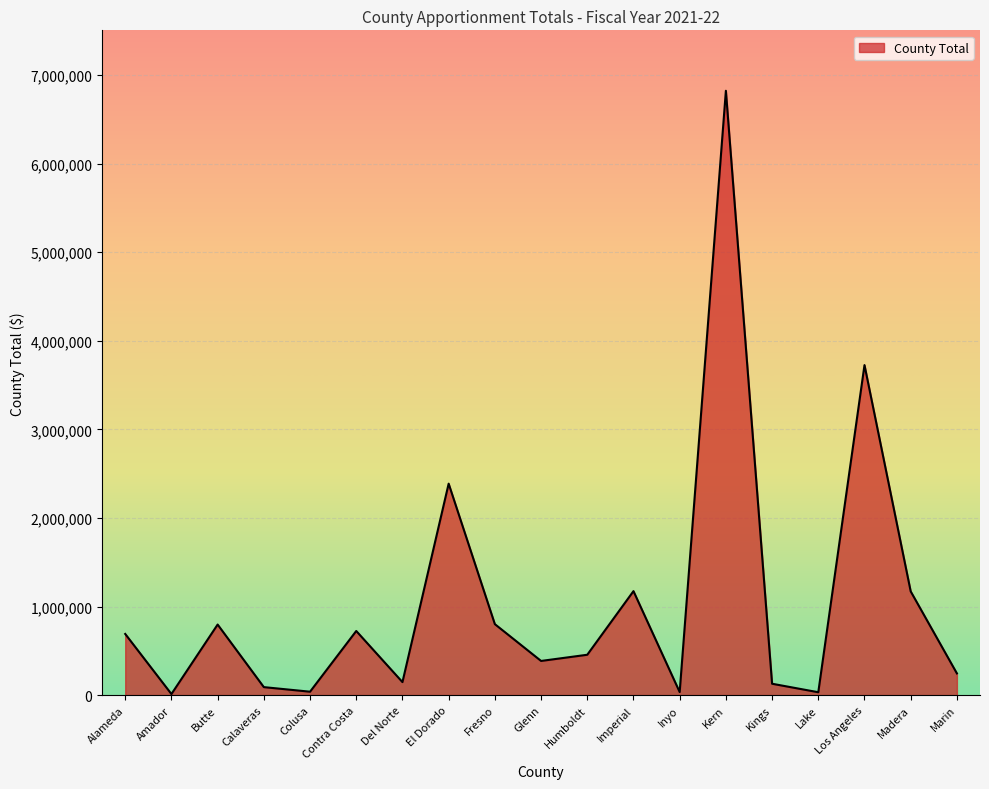

What is the sum of all values?

19860564